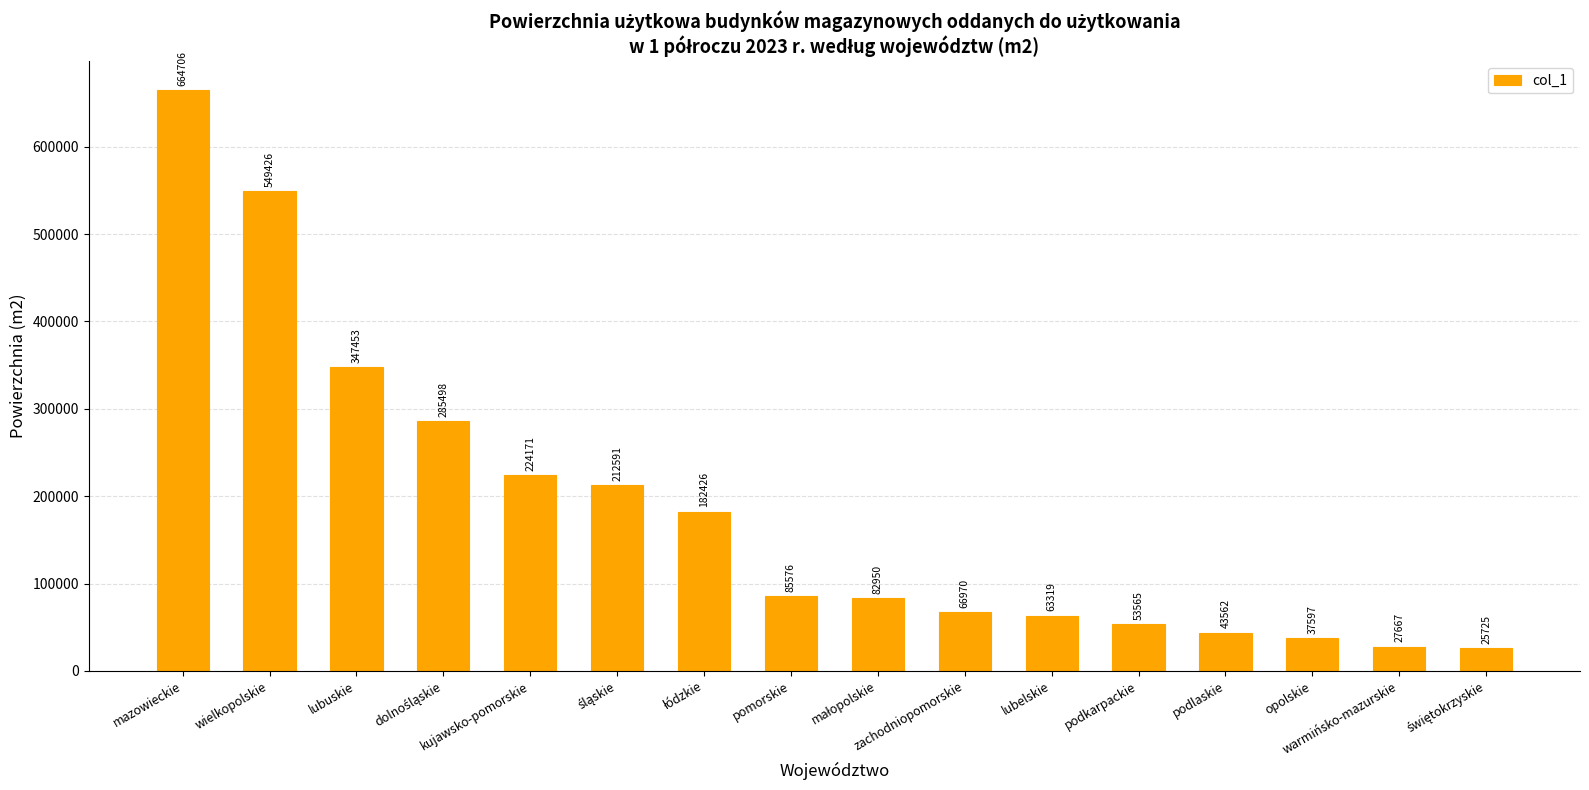

How many categories are shown in the chart?

16